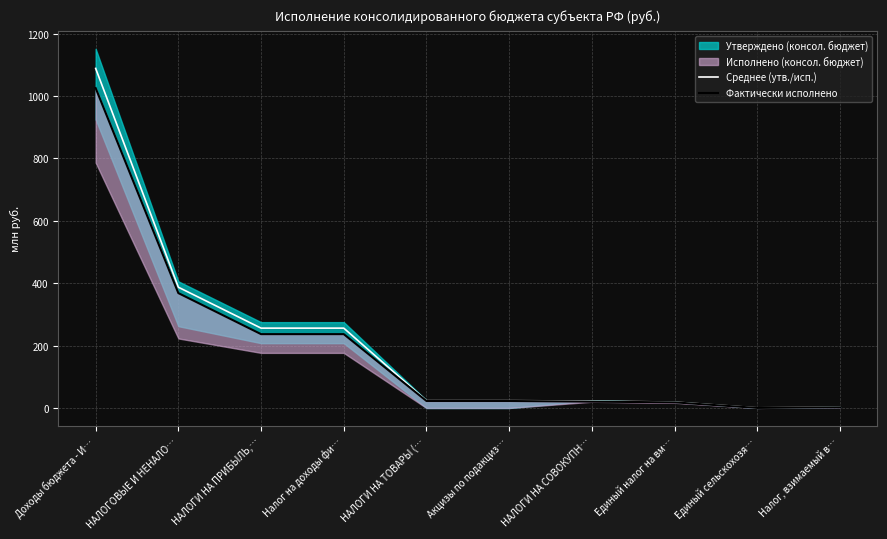

What is the difference between the Фактически исполнено values at Налог, взимаемый в… and НАЛОГИ НА ТОВАРЫ (…?

20.3